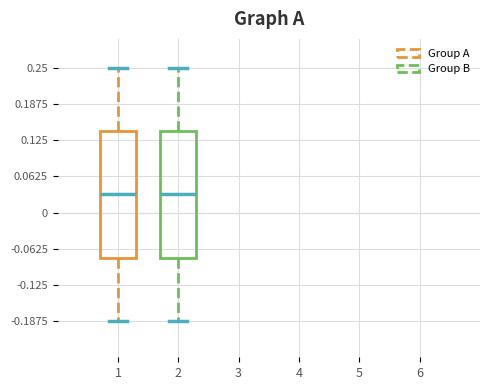

Reading left to right, read every box against the y-axis: the position of its median line, the range the box covers, and the ends of its whiskers. The values are not printed on the chart, so give them approximately, as read against the axis.

1: median 0.03, box -0.08 to 0.14, whiskers -0.19 to 0.25
2: median 0.03, box -0.08 to 0.14, whiskers -0.19 to 0.25